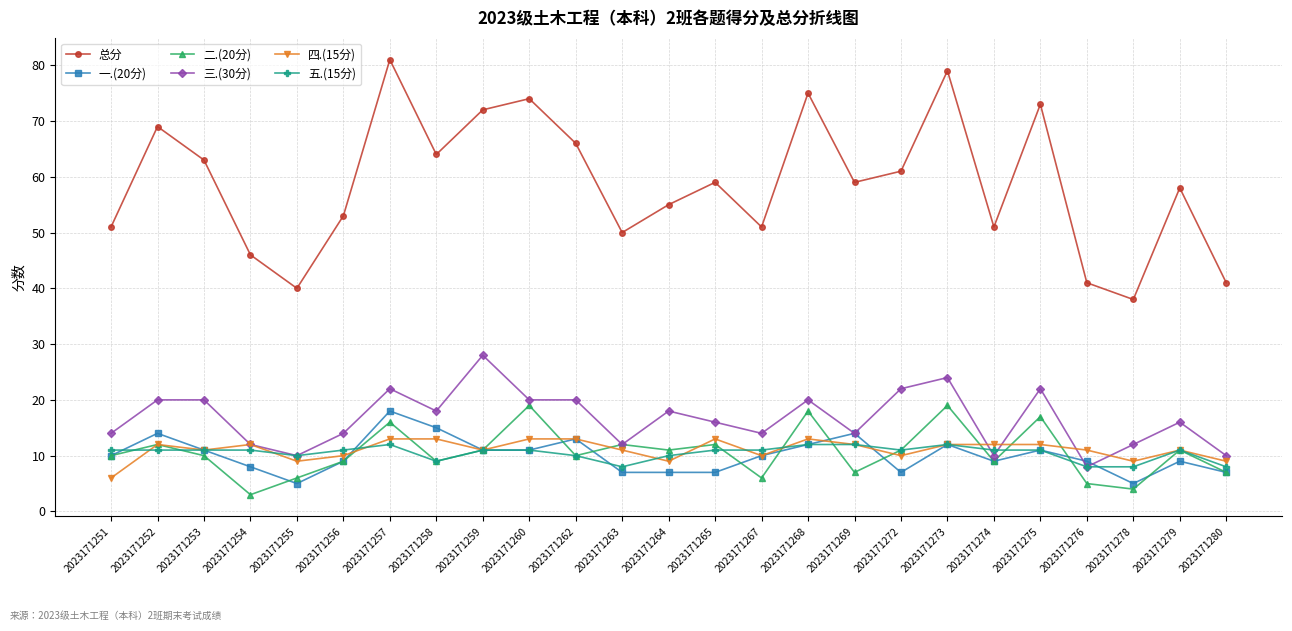

What is the difference between the 二.(20分) values at 2023171253 and 2023171267?

4